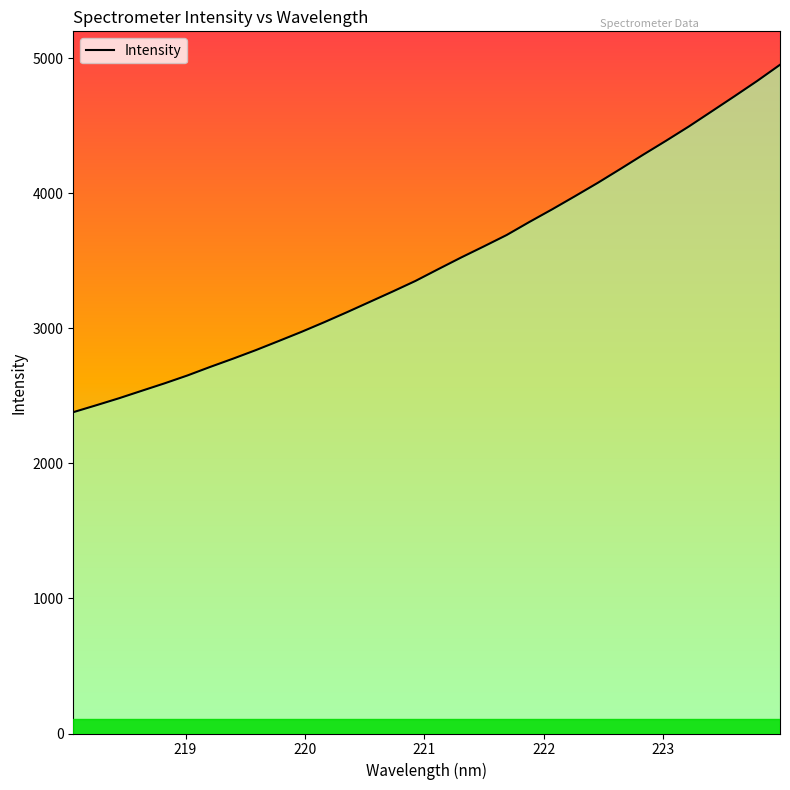

What is the smallest value displayed?

2379.8